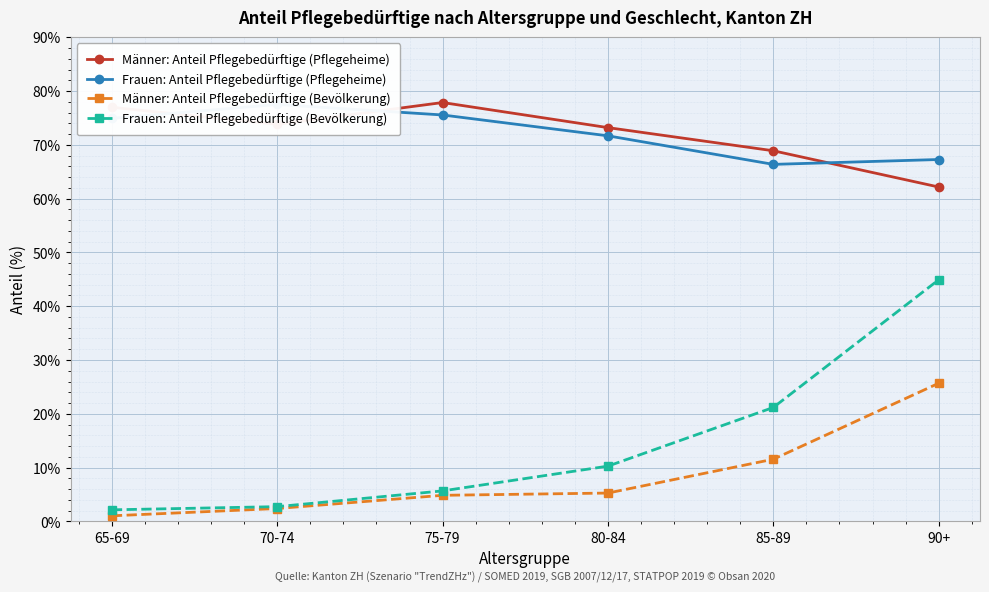

True or false: Frauen: Anteil Pflegebedürftige (Pflegeheime) and Männer: Anteil Pflegebedürftige (Bevölkerung) cross at least once.

False